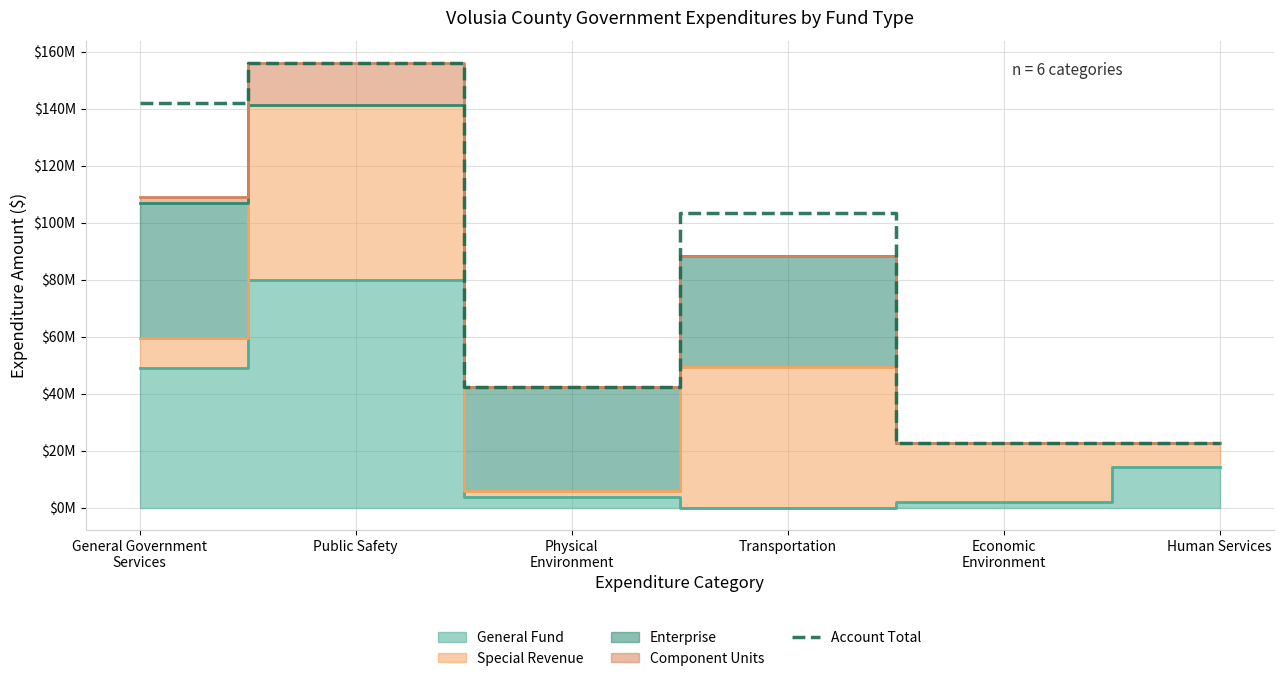

What is the ratio of the value at General Government
Services to the value at Public Safety?

0.9